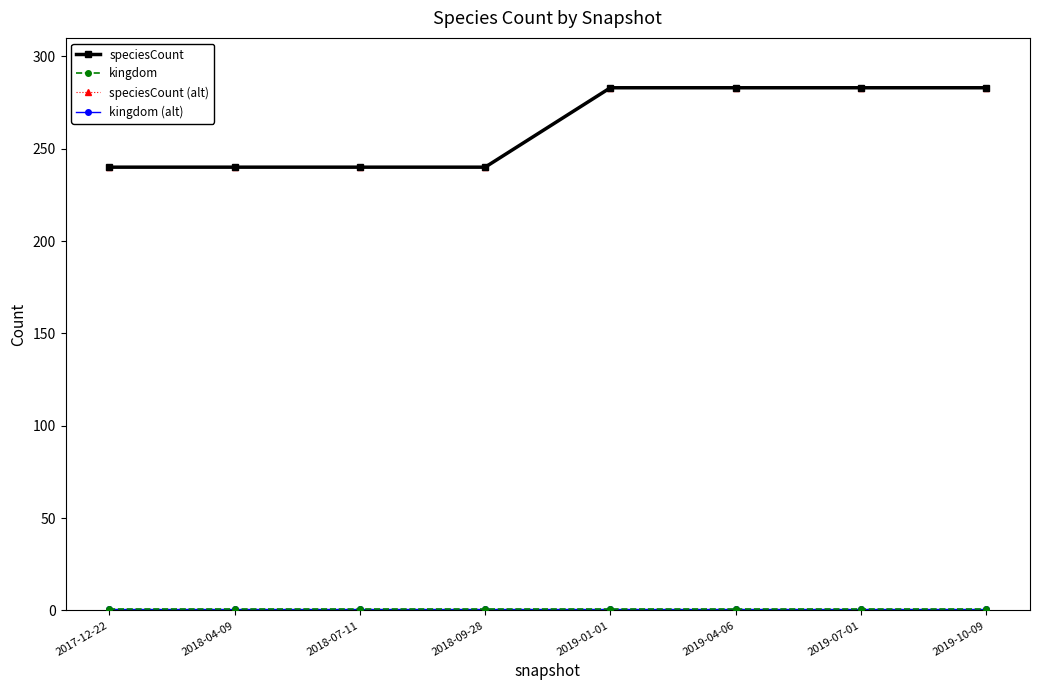

Does the chart have visible grid lines?

No